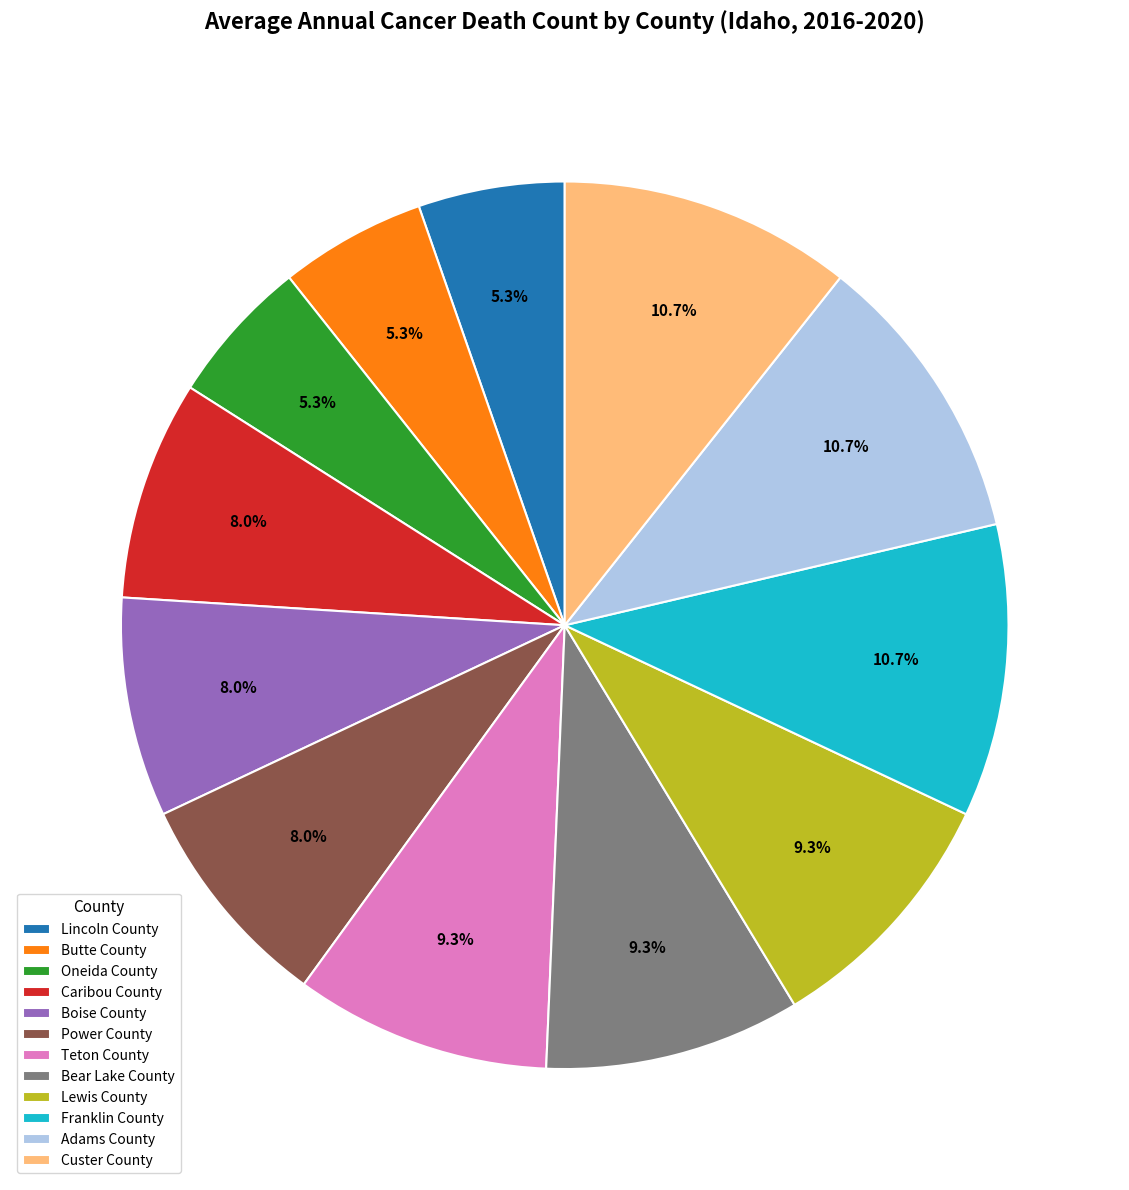

Is there a majority slice in this chart?

No